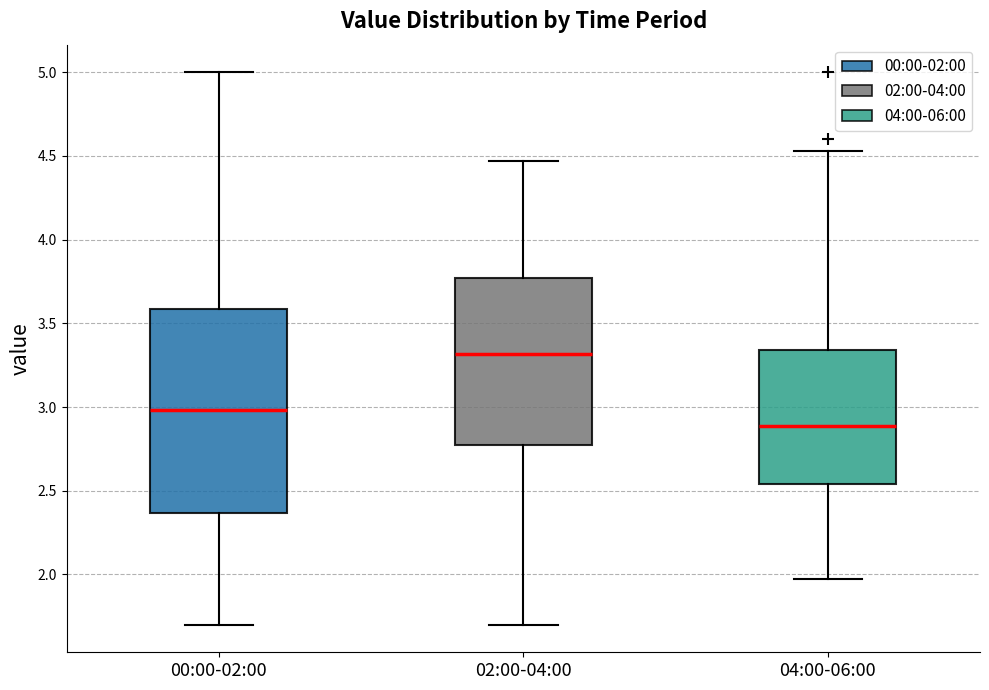

Where does the upper whisker of the box for 02:00-04:00 end on the y-axis? The values are not printed on the chart, so give them approximately, as read against the axis.

4.45